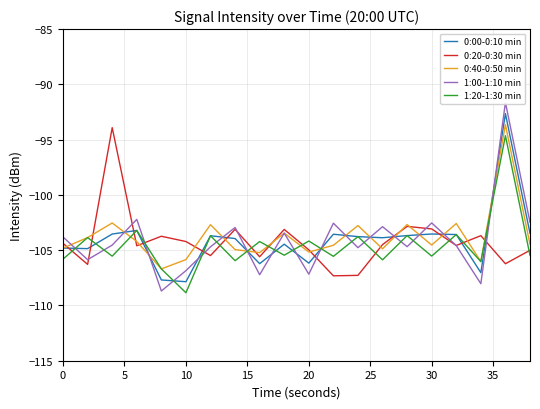

What is the lowest value of the 1:20-1:30 min series?

-108.9